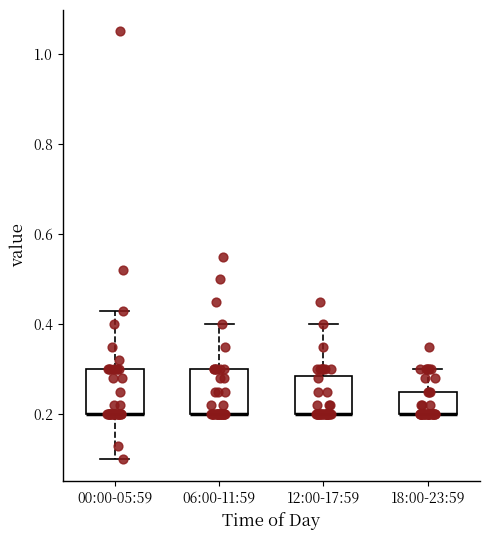

Reading left to right, read every box against the y-axis: the position of its median line, the range the box covers, and the ends of its whiskers. The values are not printed on the chart, so give them approximately, as read against the axis.

00:00-05:59: median 0.20 (drawn on the box's lower edge), box 0.20 to 0.30, whiskers 0.10 to 0.44
06:00-11:59: median 0.20 (drawn on the box's lower edge), box 0.20 to 0.30, whiskers 0.20 to 0.40
12:00-17:59: median 0.20 (drawn on the box's lower edge), box 0.20 to 0.28, whiskers 0.20 to 0.40
18:00-23:59: median 0.20 (drawn on the box's lower edge), box 0.20 to 0.26, whiskers 0.20 to 0.30